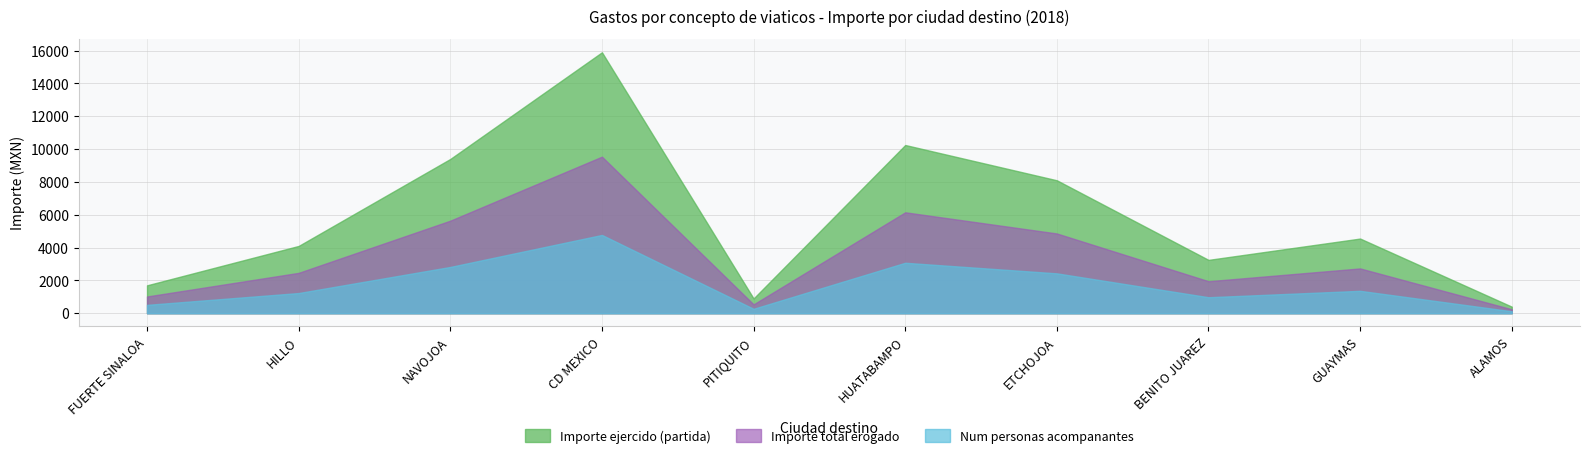

The Importe ejercido (partida) series shows 2029 at GUAYMAS. True or false?

False